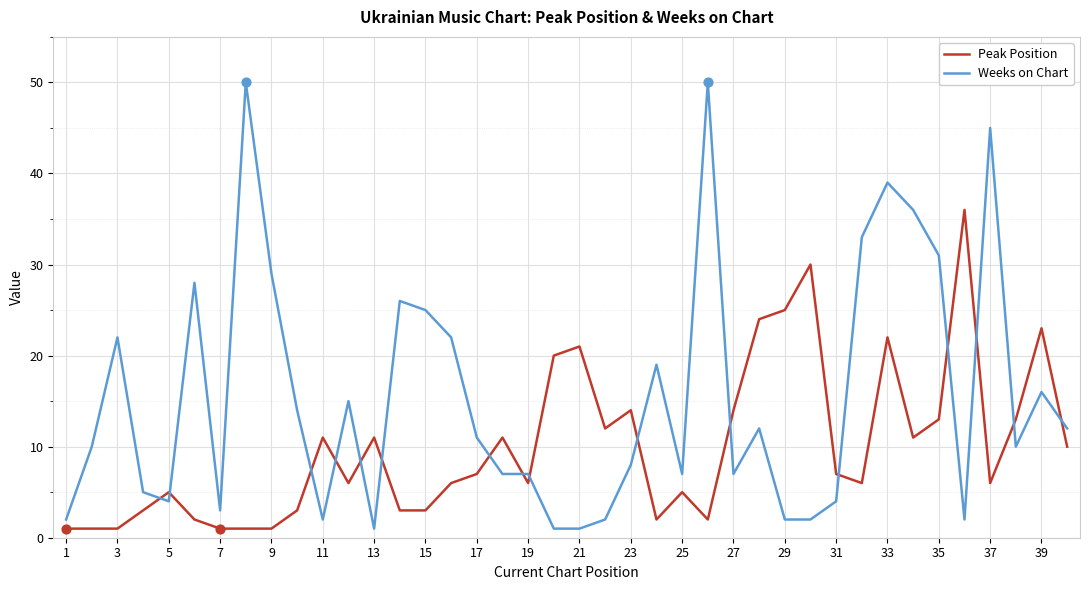

Which series has the widest spread of values?

Weeks on Chart